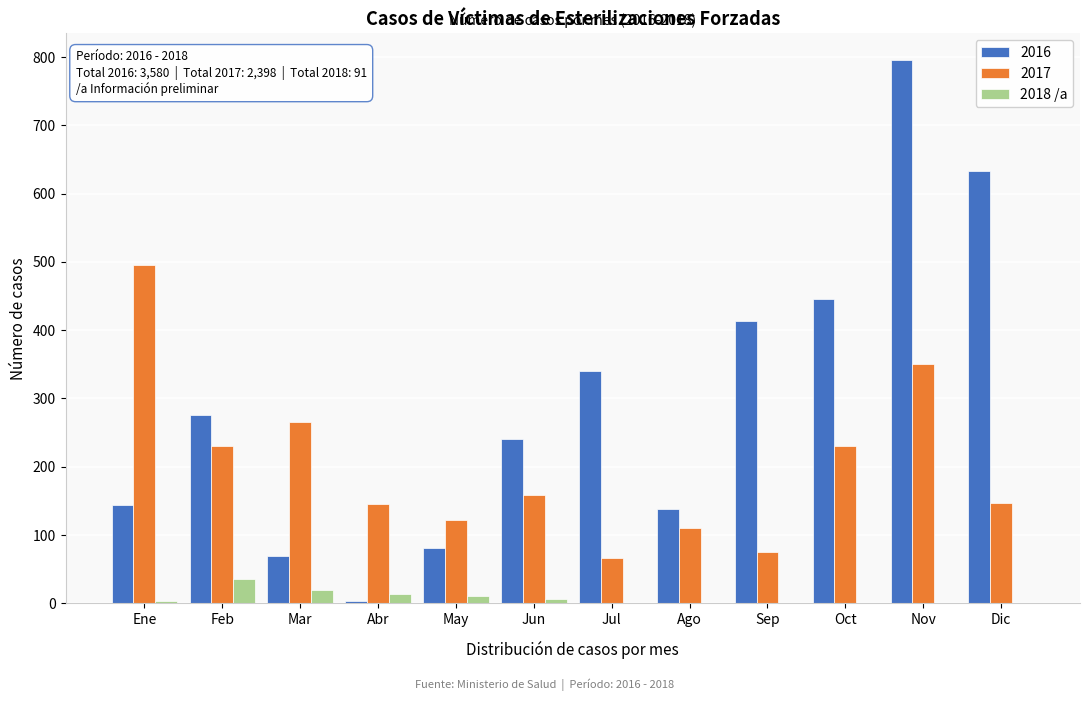

The value of 2016 at Feb is 378. True or false?

False